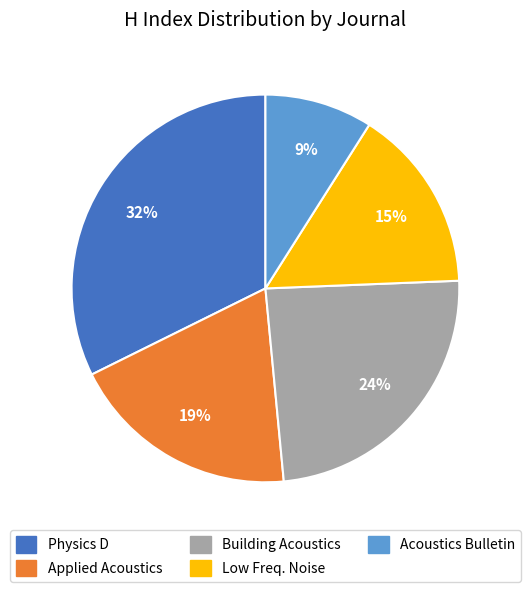

To the nearest percent, what is the difference between the largest and smallest slice percentages?

23%